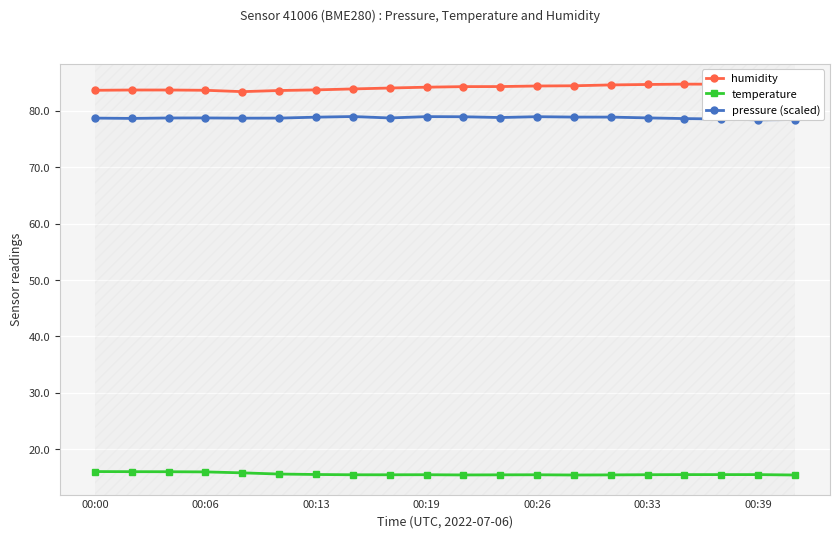

What is the highest value of the temperature series?

16.1